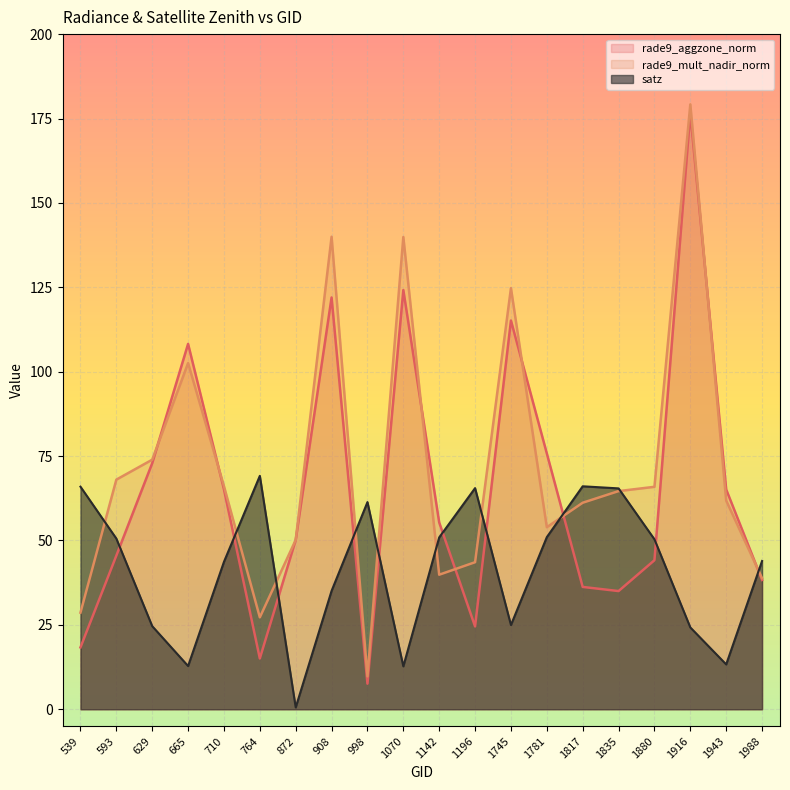

What is the minimum value shown in the chart?

0.6